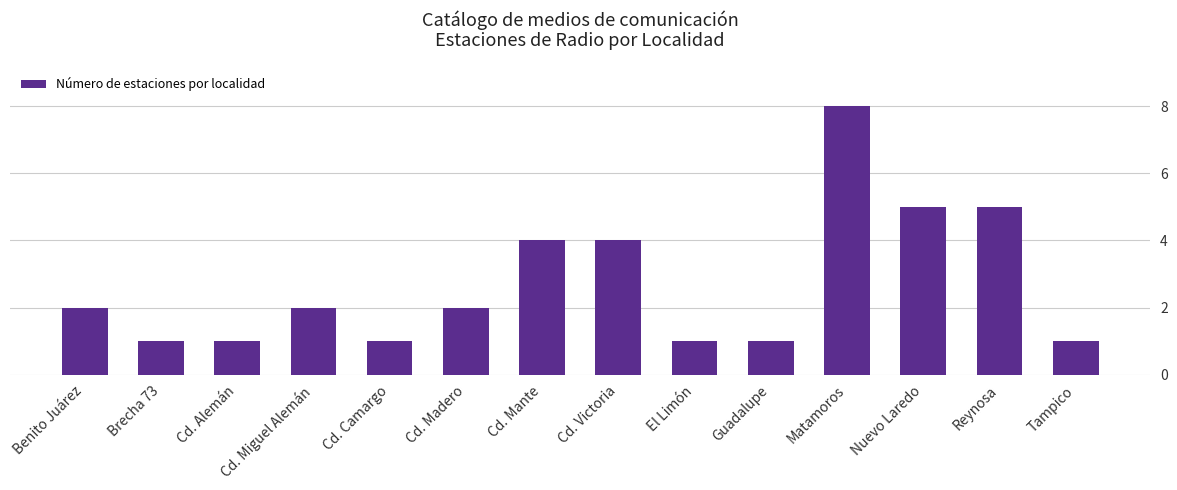

What is the sum of all values?

38